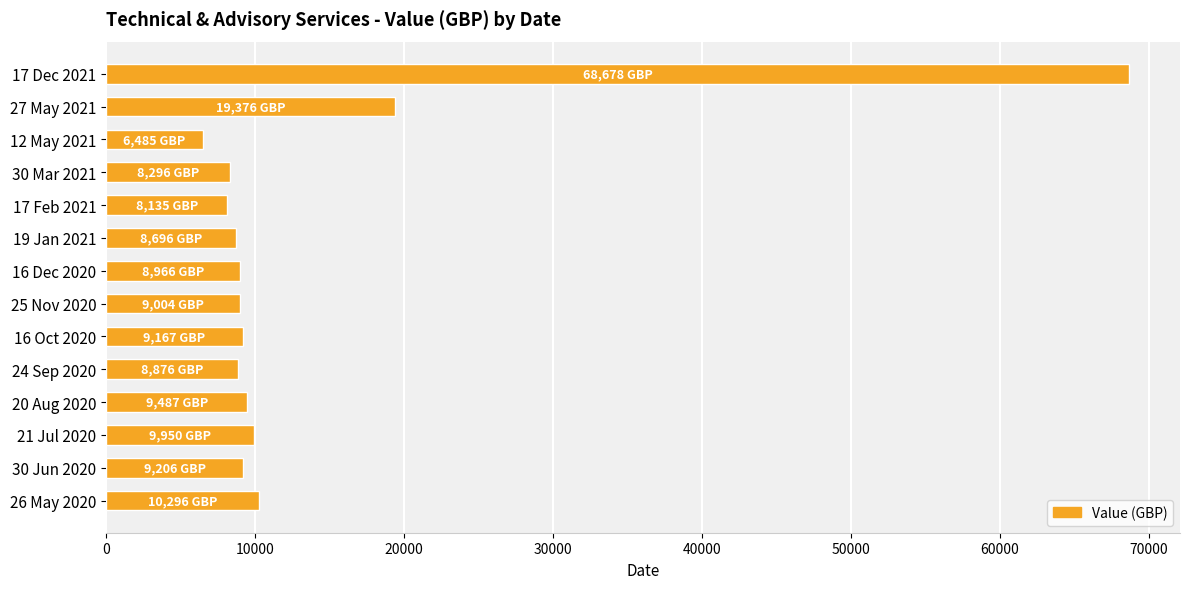

How many bars are there in total?

14